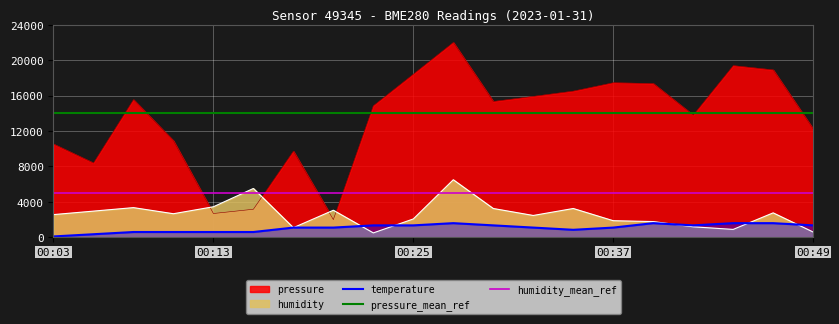

What is the value of the humidity point at the 19th from the left?

2762.3